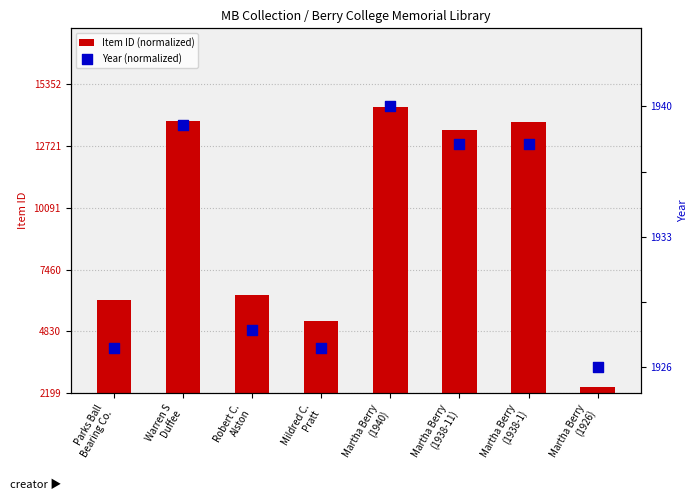

At how many categories does at least one series exceed 1?

7